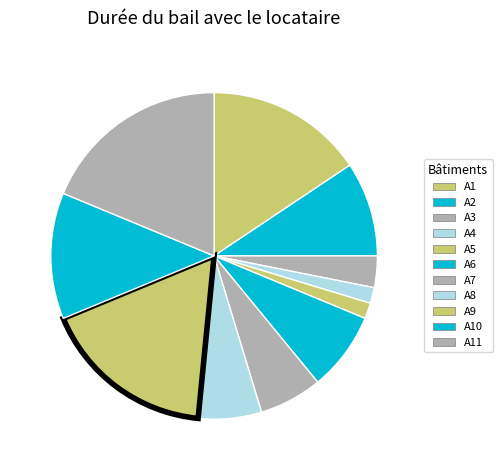

How many segments does this pie chart have?

11